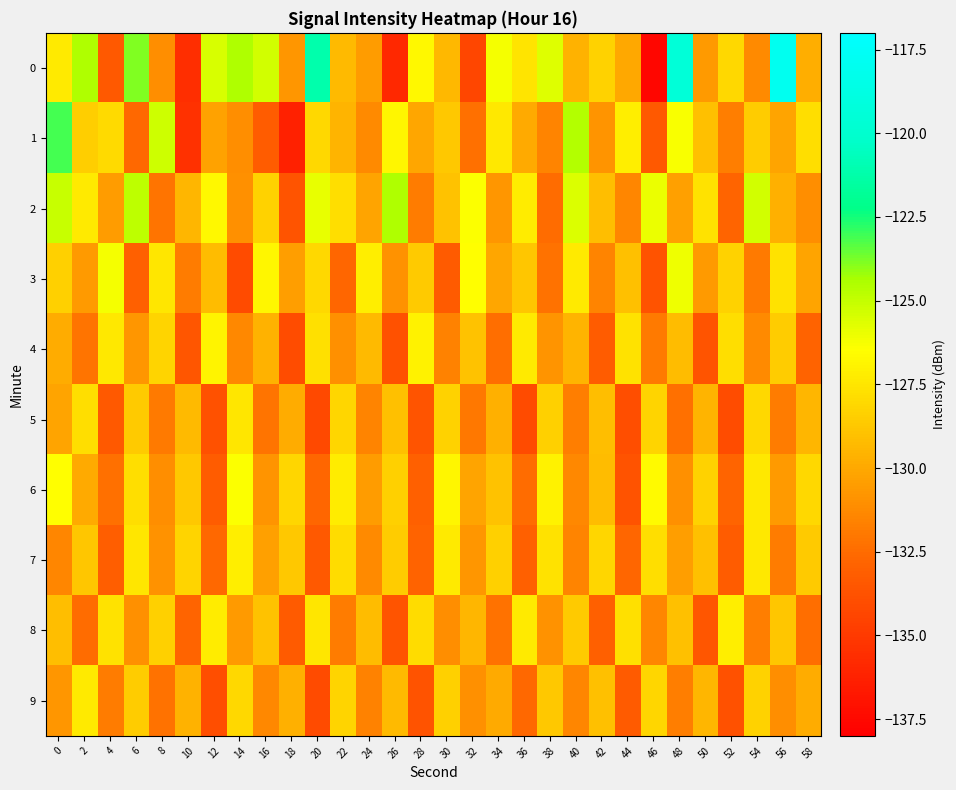

What is the minimum value shown in the chart?

-137.7